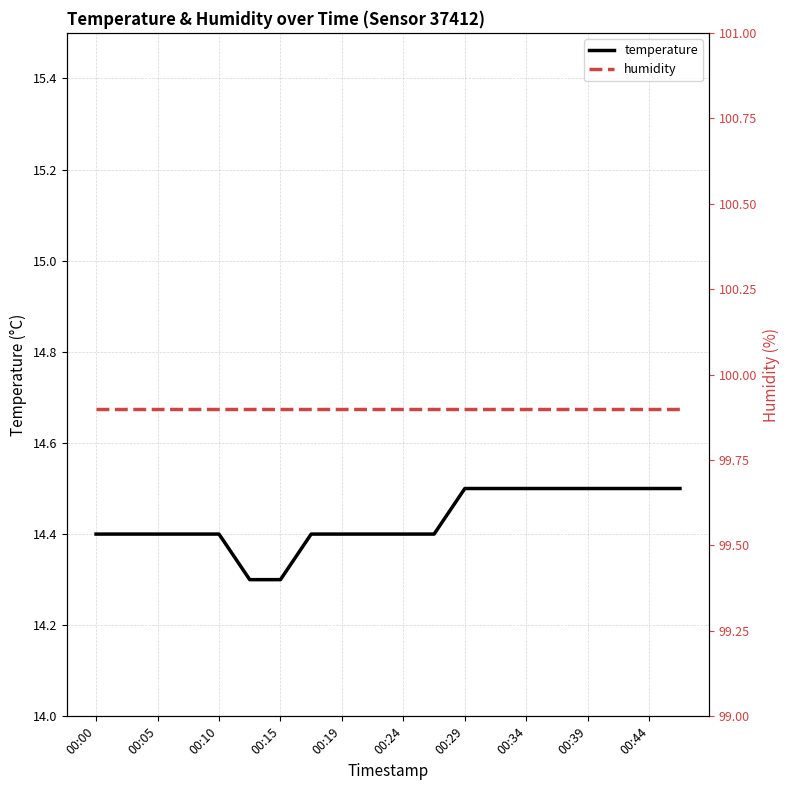

What is the lowest value of the temperature series?

14.3